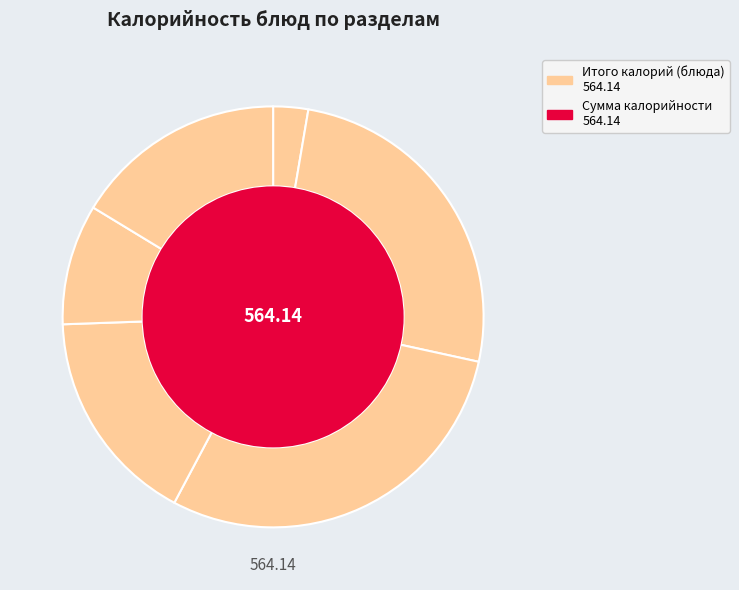

To the nearest percent, what is the average slice percentage?

17%